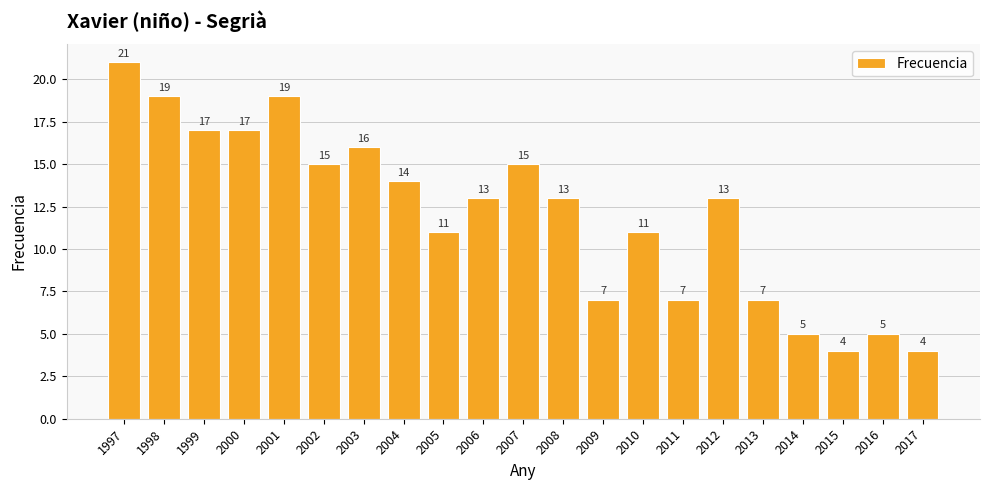

What is the difference between the maximum and minimum values?

17